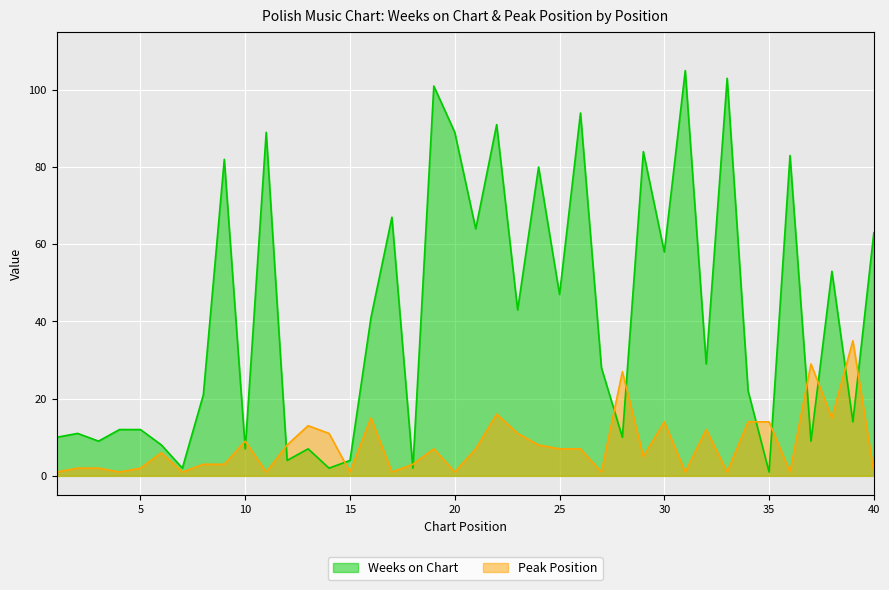

Reading left to right, list all the values displayed in this chart.

Weeks on Chart: 1=10	2=11	3=9	4=12	5=12	6=8	7=2	8=21	9=82	10=7	11=89	12=4	13=7	14=2	15=4	16=41	17=67	18=2	19=101	20=89	21=64	22=91	23=43	24=80	25=47	26=94	27=28	28=10	29=84	30=58	31=105	32=29	33=103	34=22	35=1	36=83	37=9	38=53	39=14	40=63
Peak Position: 1=1	2=2	3=2	4=1	5=2	6=6	7=1	8=3	9=3	10=9	11=1	12=8	13=13	14=11	15=1	16=15	17=1	18=3	19=7	20=1	21=7	22=16	23=11	24=8	25=7	26=7	27=1	28=27	29=5	30=14	31=1	32=12	33=1	34=14	35=14	36=1	37=29	38=15	39=35	40=1